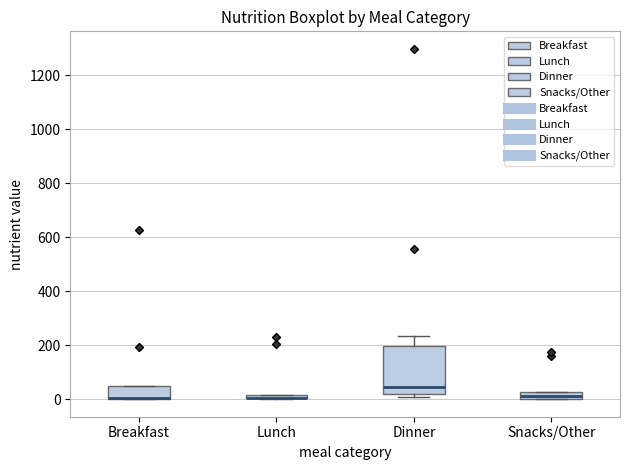

Comparing the boxes themselves (not the whiskers), which one is the tallest?

Dinner